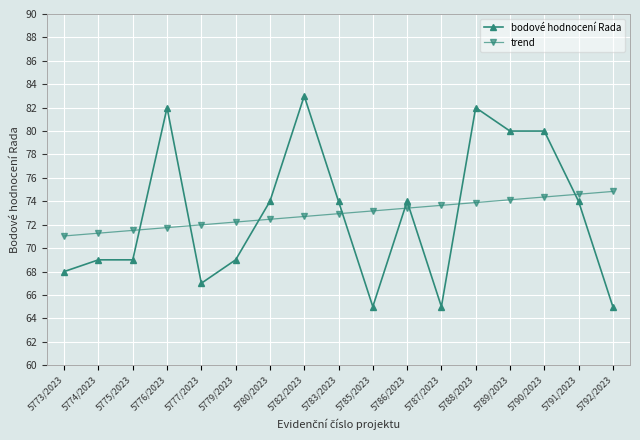

True or false: bodové hodnocení Rada and trend cross at least once.

True